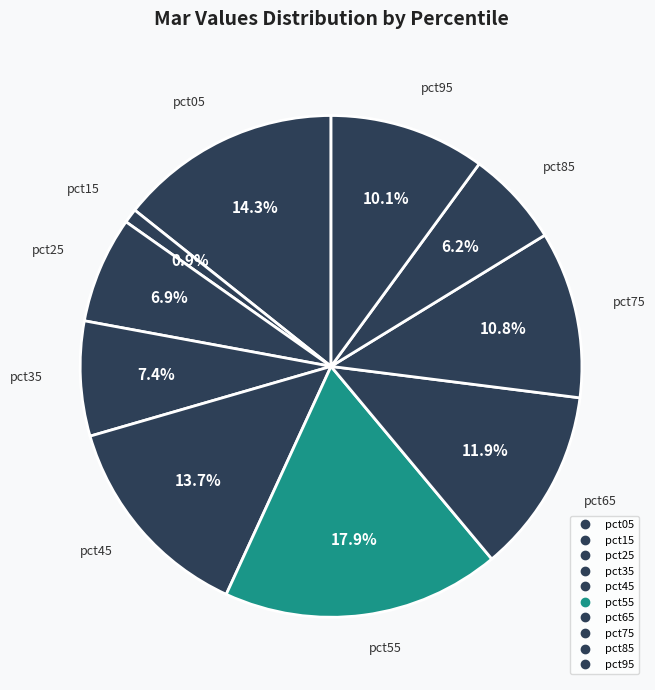

The pct95 slice represents 24% of the pie. True or false?

False